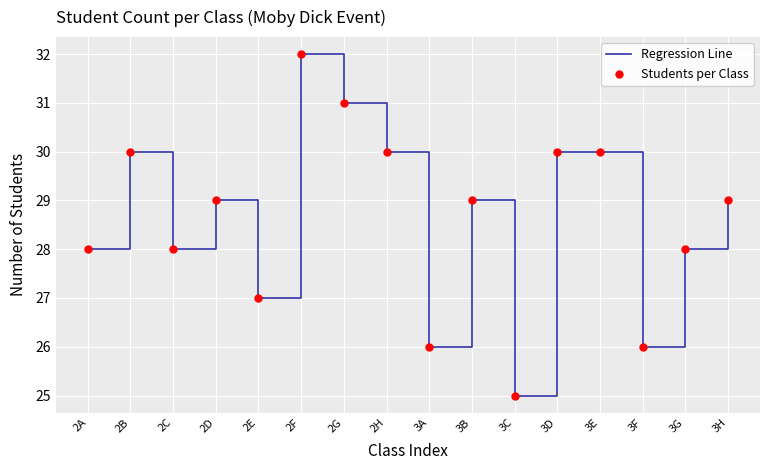

Which category has the lowest value across all series?

3C